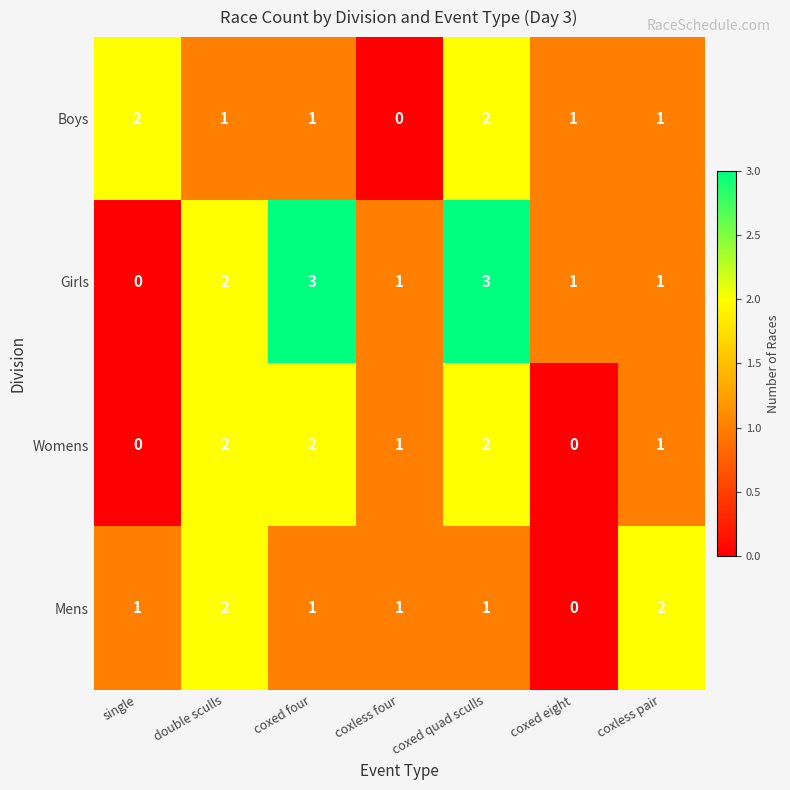

What value does the Girls series have at coxed quad sculls?

3